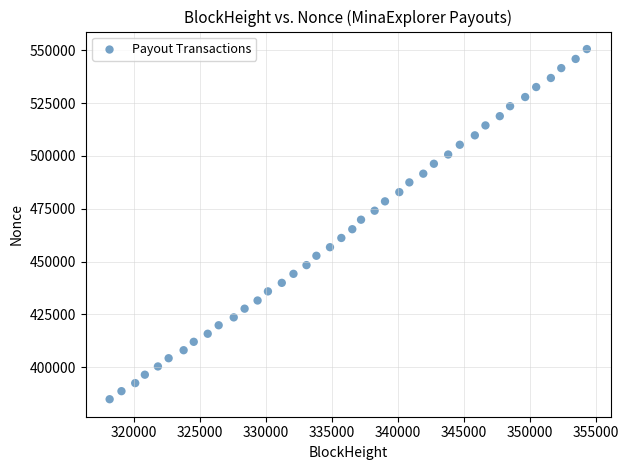

What is the range of X values (max minus min)?

36118